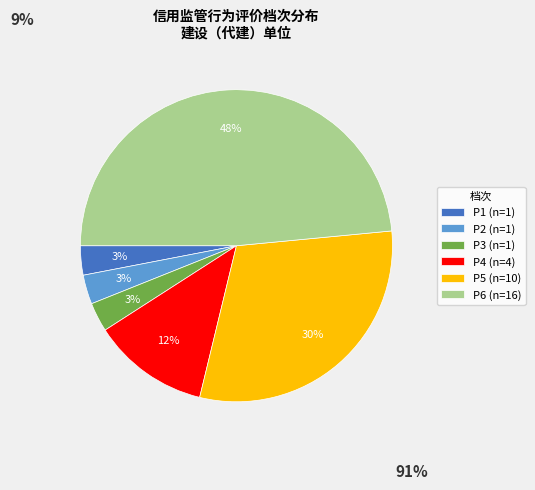

Does P3 (n=1) account for over 50% of the chart?

No